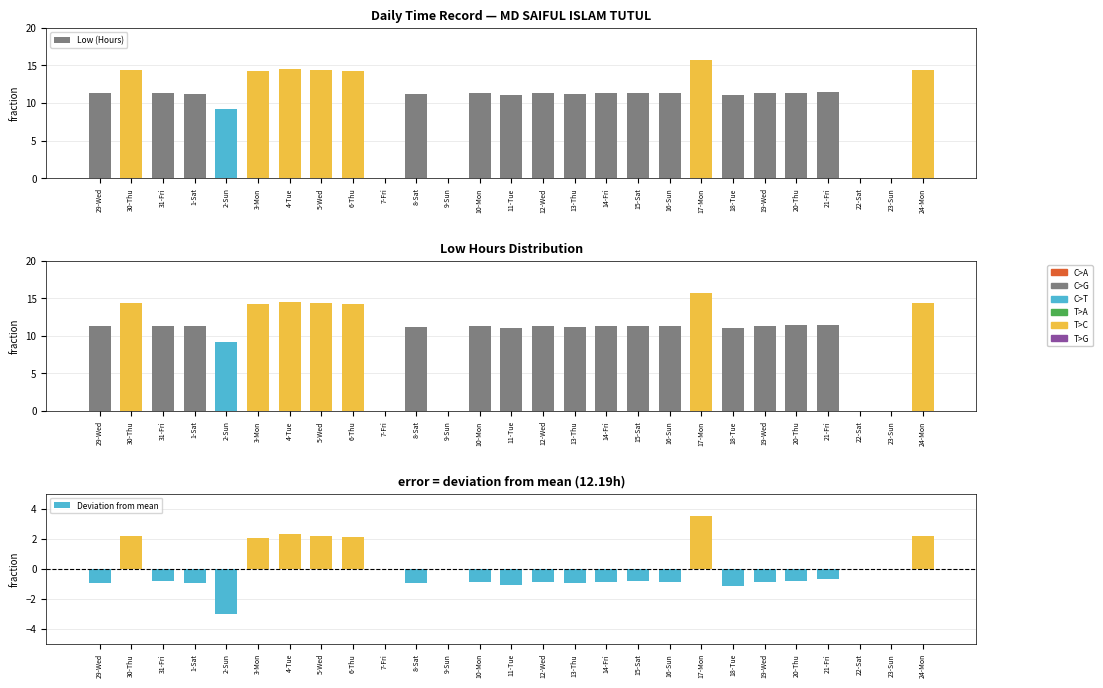

Reading right to left, extract all data points from this chart.

Low (Hours): 14.3	0.0	0.0	11.5	11.4	11.3	11.0	15.7	11.3	11.3	11.3	11.2	11.3	11.1	11.3	0.0	11.2	0.0	14.3	14.3	14.5	14.3	9.2	11.3	11.4	14.4	11.3
Deviation from mean: 2.2	0.0	0.0	-0.7	-0.8	-0.9	-1.2	3.5	-0.9	-0.8	-0.9	-1.0	-0.9	-1.1	-0.9	0.0	-1.0	0.0	2.1	2.2	2.3	2.1	-3.0	-0.9	-0.8	2.2	-0.9